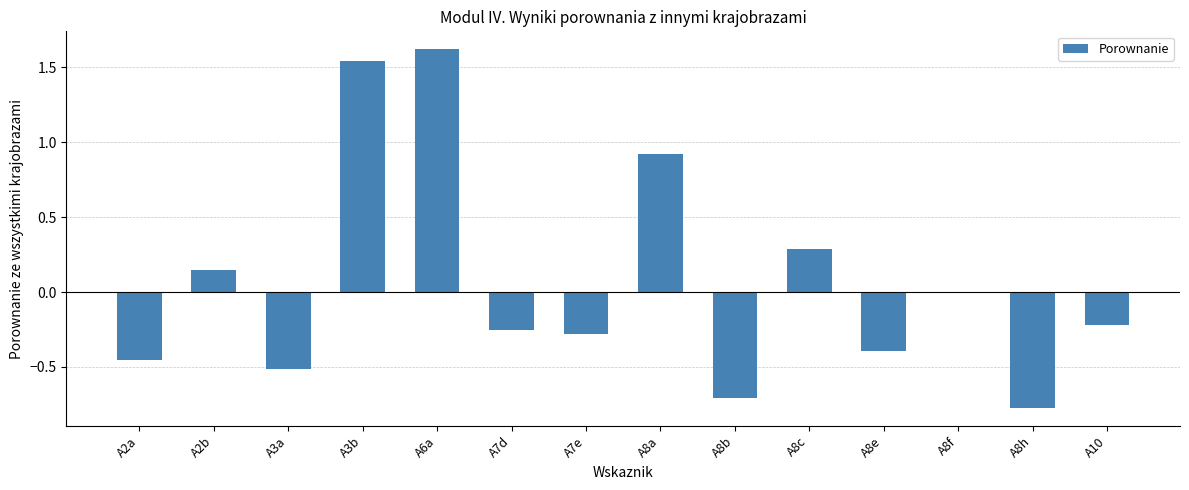

What is the sum of the values at A6a and A8f?

1.6